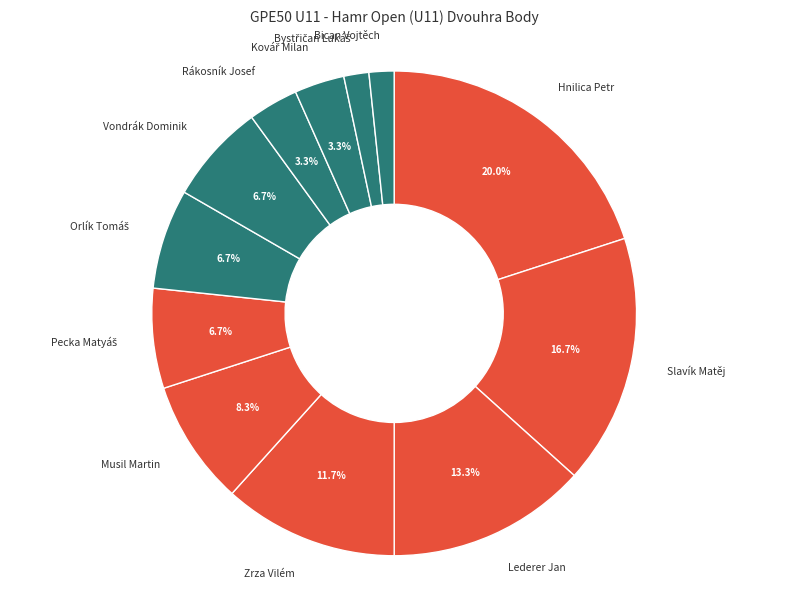

How many slices are in this pie chart?

12